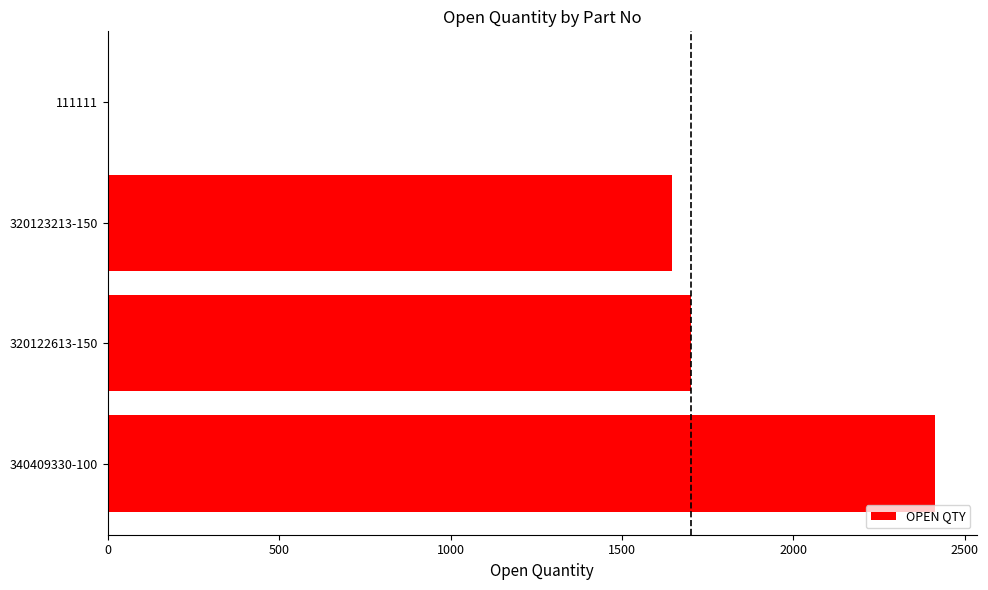

What value does the data have at 320122613-150, to the nearest 100?

1700